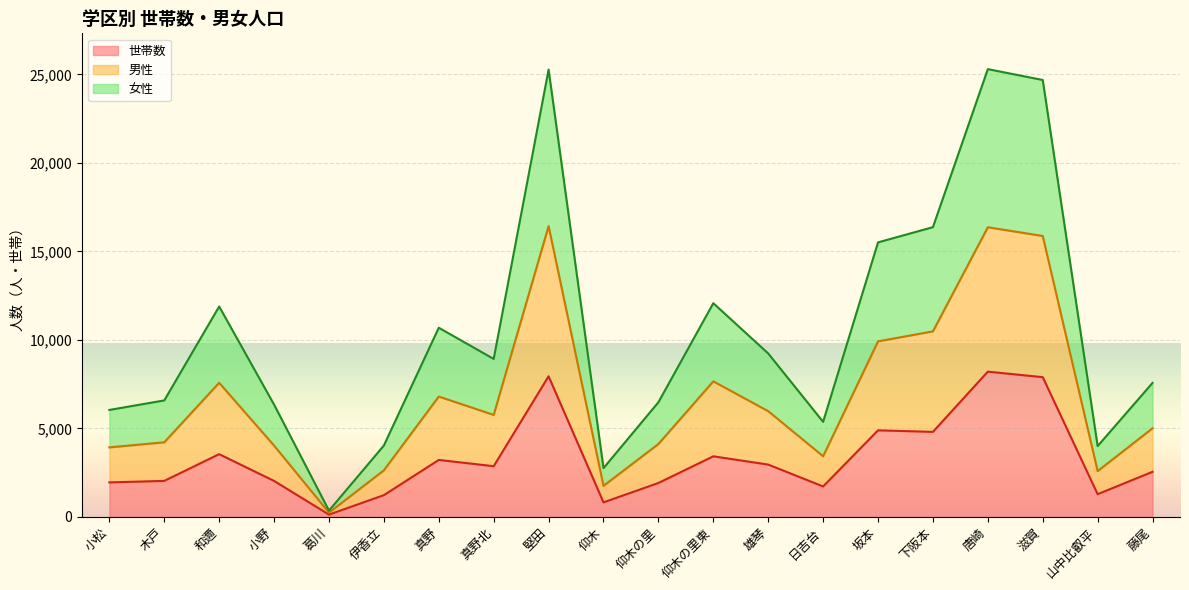

What position from the left is 滋賀?

18